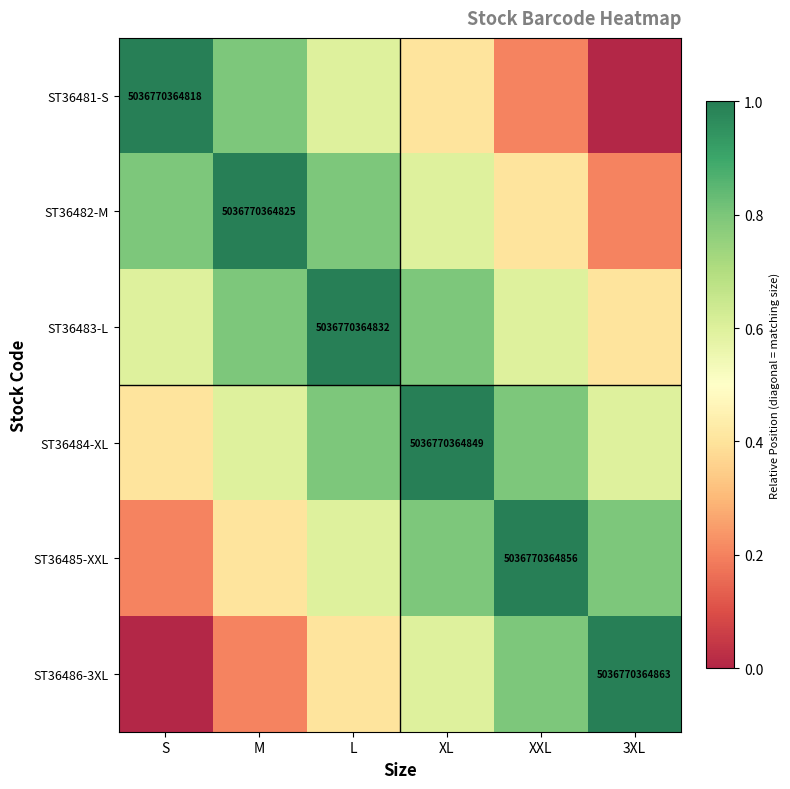

Count the number of data series in this chart.

6